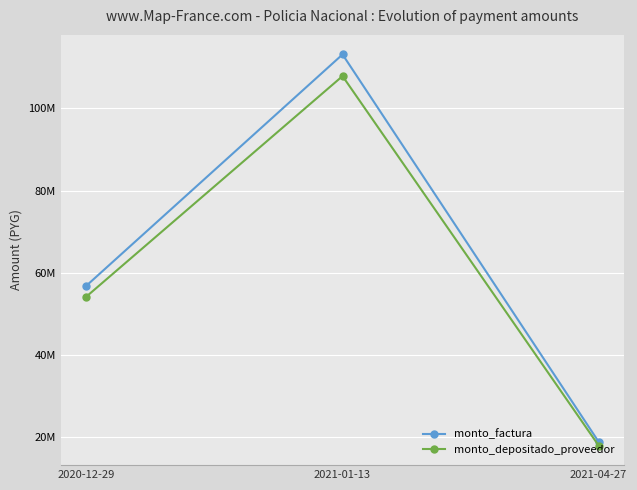

What are all the series names shown in the legend?

monto_factura, monto_depositado_proveedor